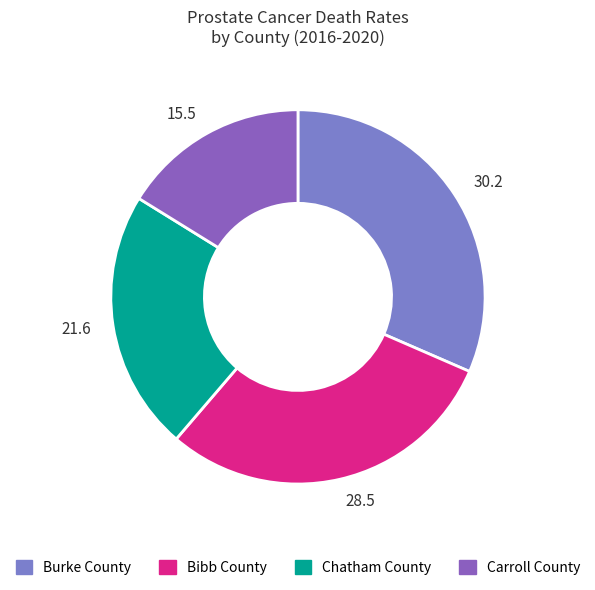

Which has a higher value, 30.2 or 15.5?

30.2